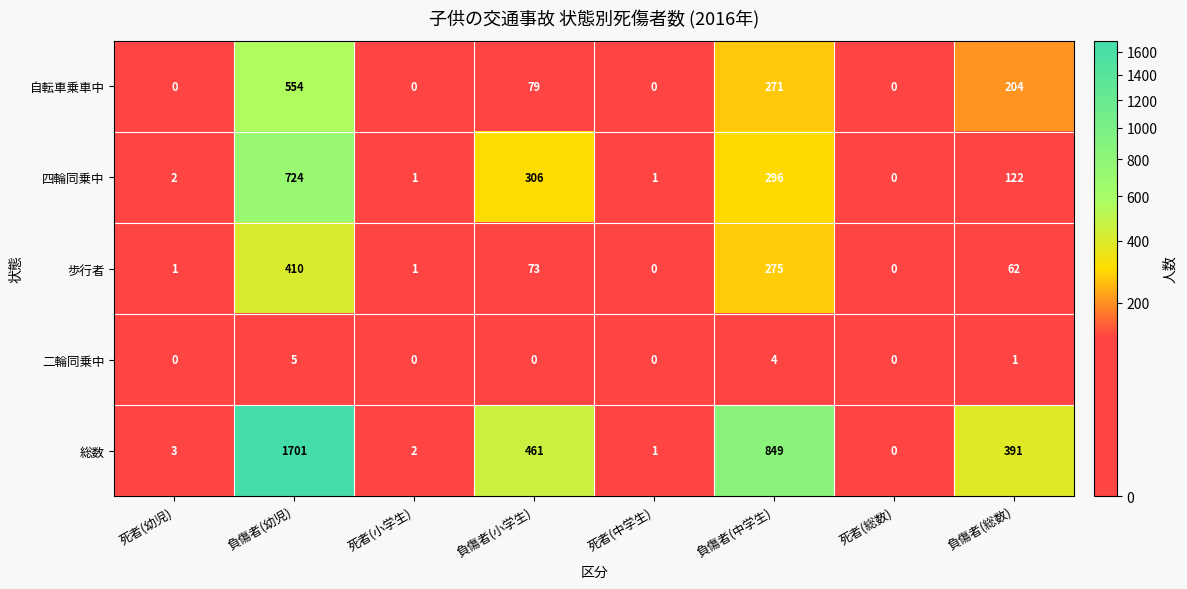

How many 二輪同乗中 values are between 0 and 4?

7